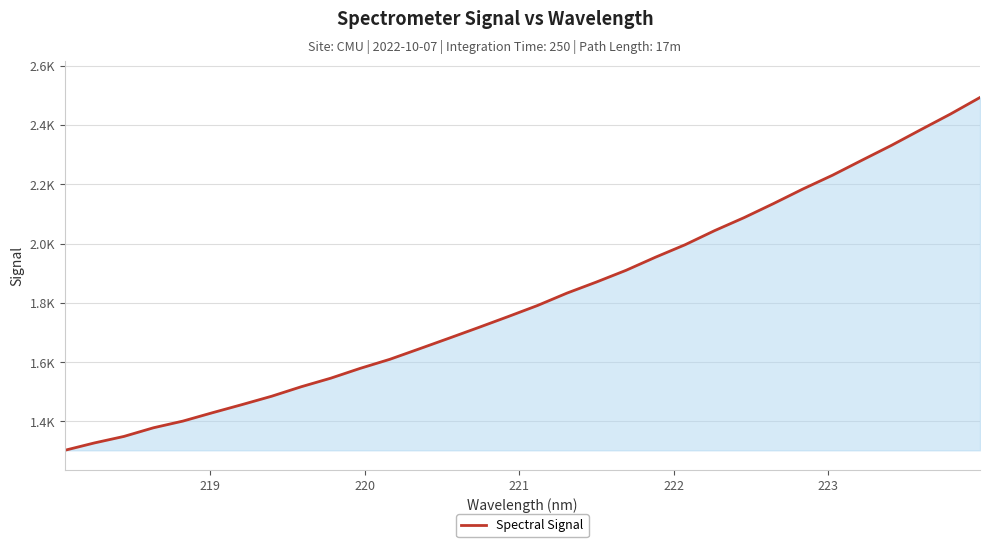

Is this an area chart (filled region under the line)?

Yes